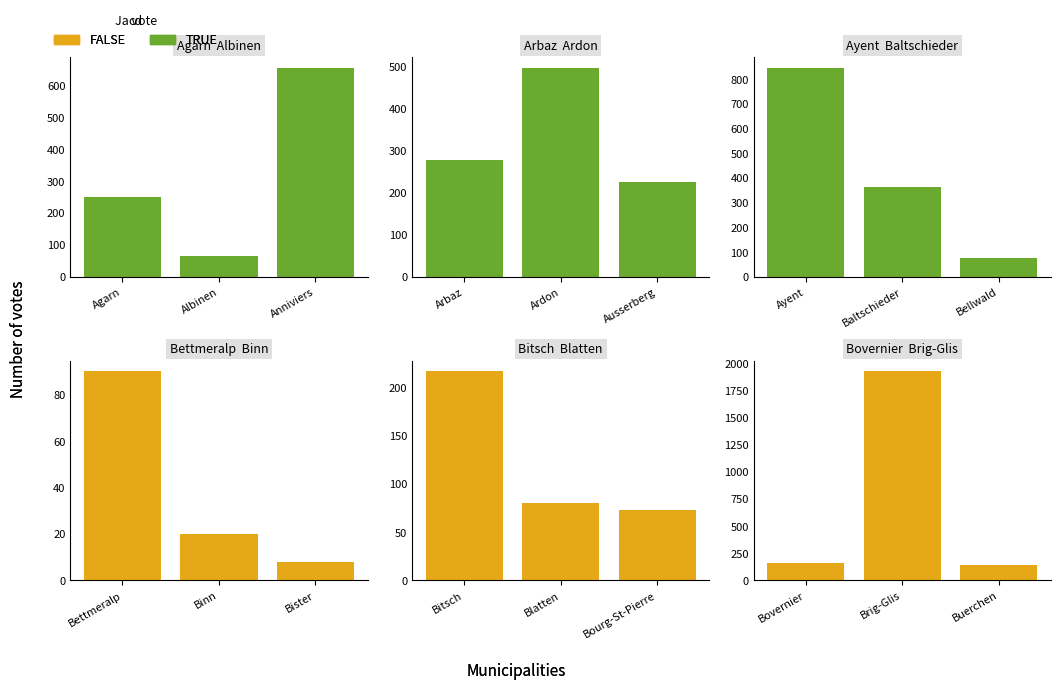

How many groups of bars are there?

3